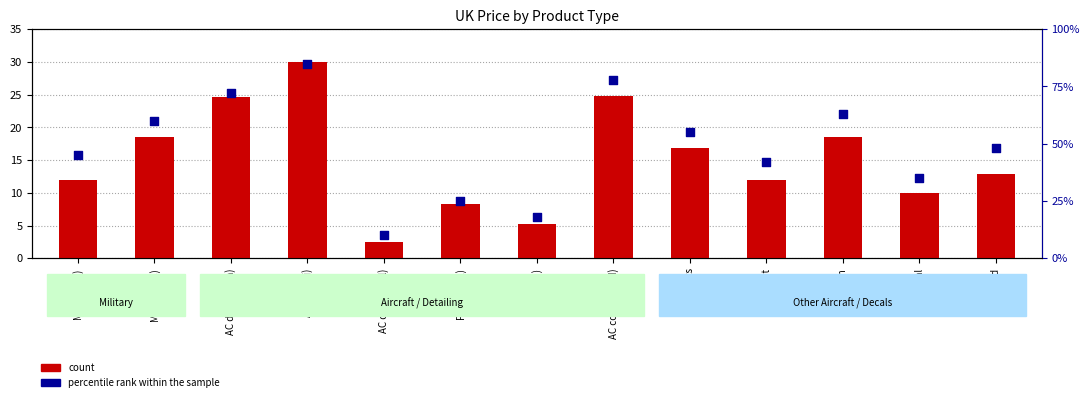

Which series contains the highest Y value?

percentile rank within the sample